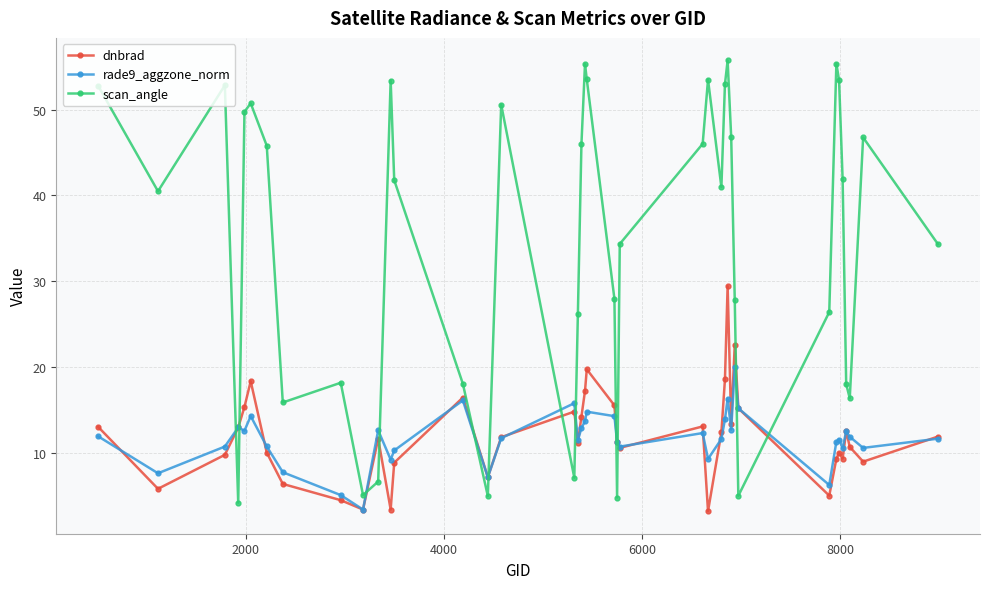

How many series are shown in this chart?

3